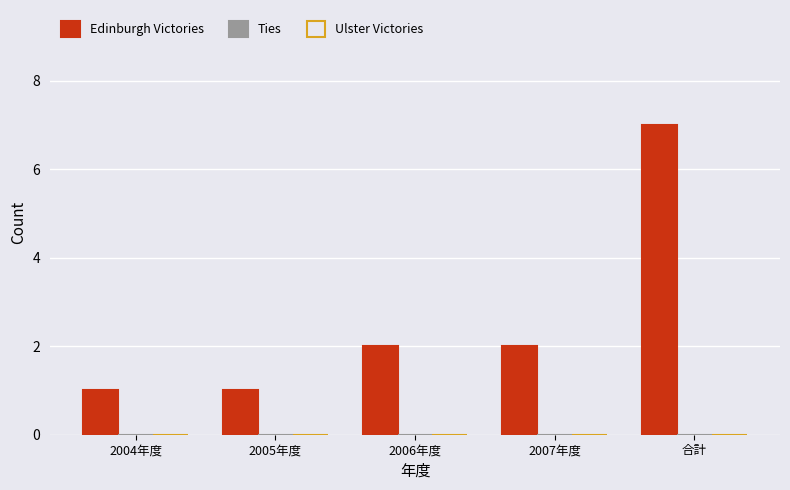

What is the greatest value displayed?

7